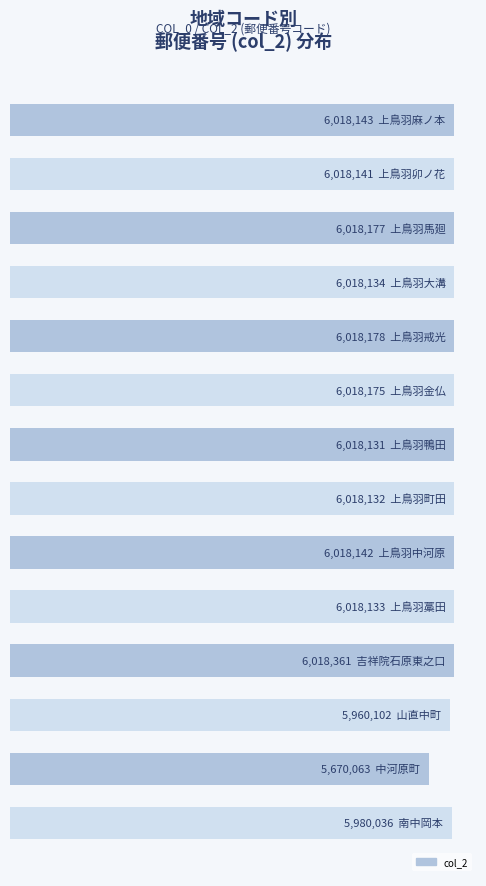

Rank the categories by value from highest to lowest.

10, 4, 2, 5, 0, 8, 1, 3, 9, 7, 6, 13, 11, 12